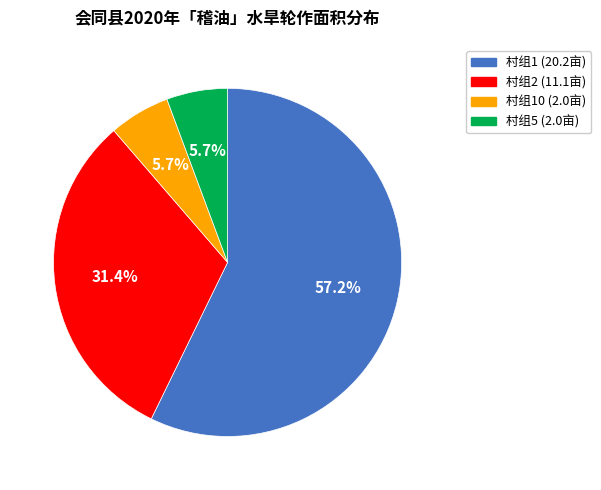

Is there a majority slice in this chart?

Yes